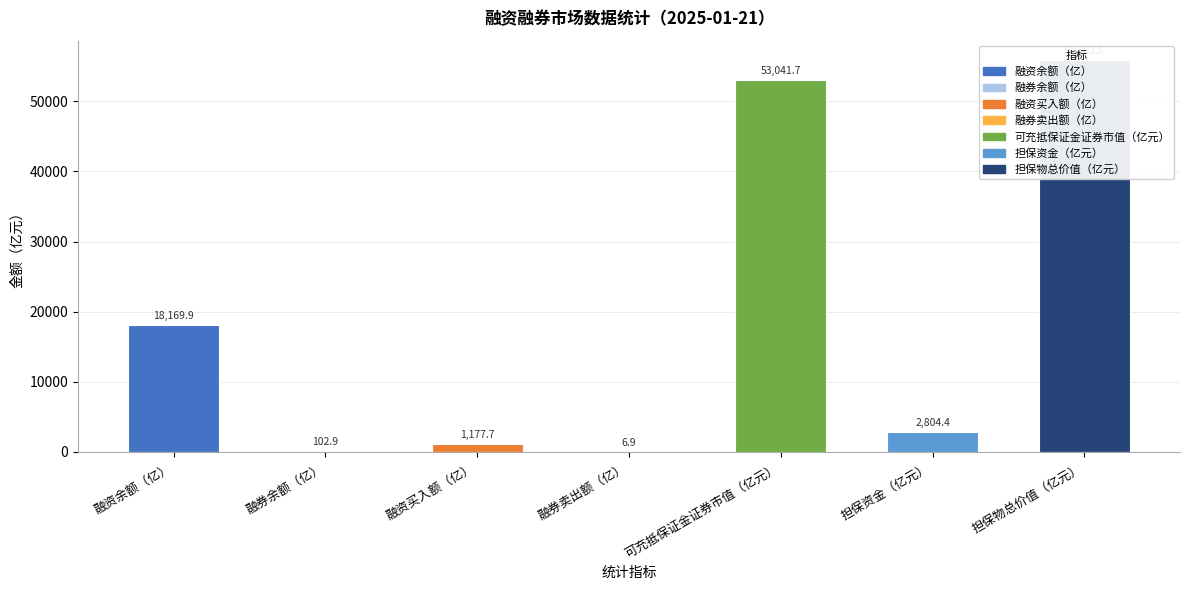

Reading left to right, extract all data points from this chart.

18169.9	102.9	1177.7	6.9	53041.7	2804.4	55863.5